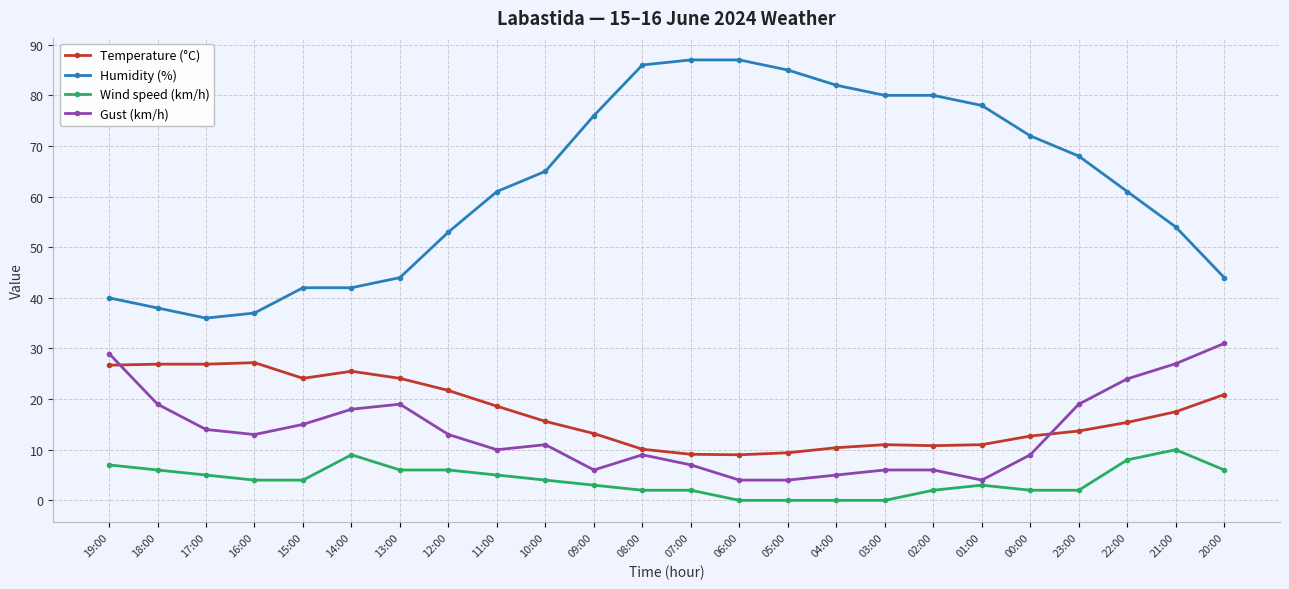

What is the maximum value shown in the chart?

87.0